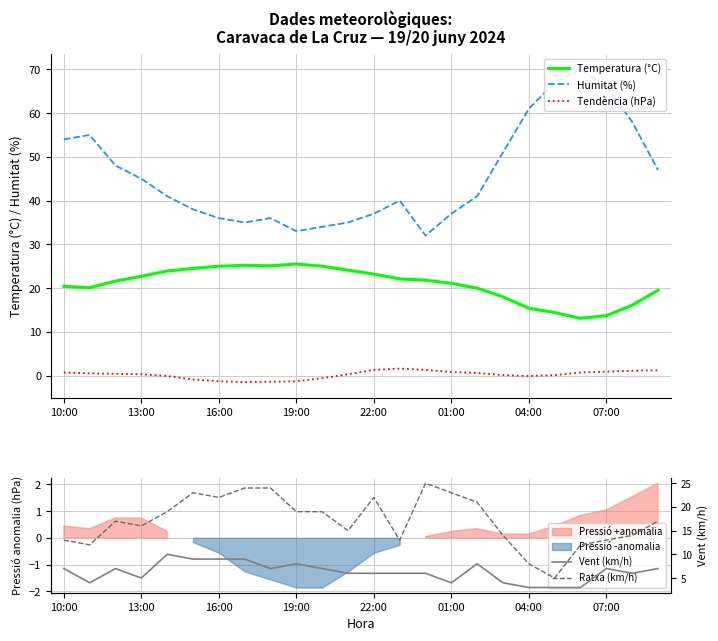

Is the value of Humitat (%) at 16:00 greater than the value of Temperatura (°C) at 04:00?

Yes